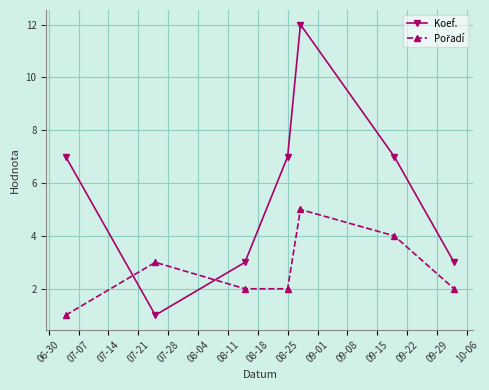

What is the maximum value shown in the chart?

12